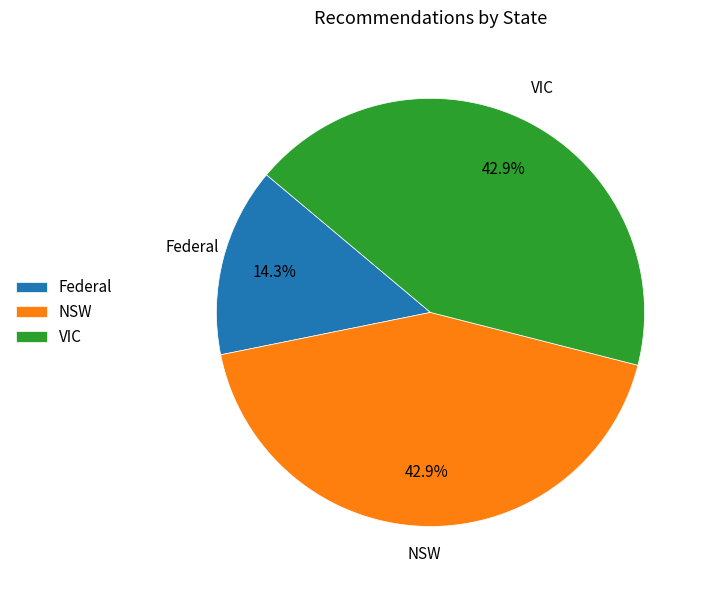

Count the number of slices in the pie.

3